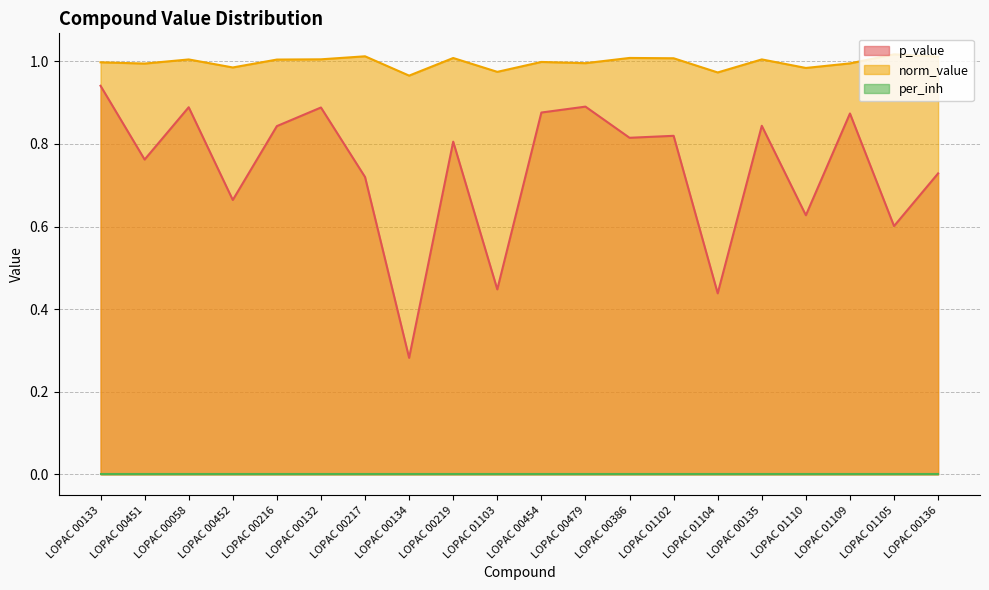

Which series changed the most between LOPAC 00134 and LOPAC 00219?

p_value